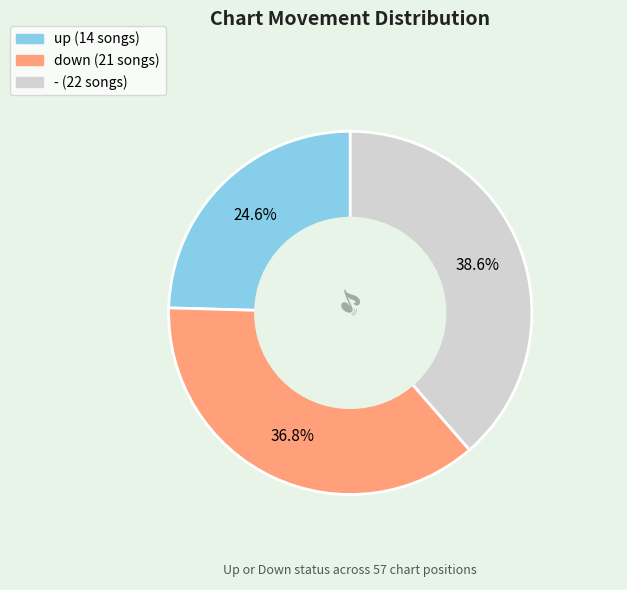

Which slice is the largest?

-